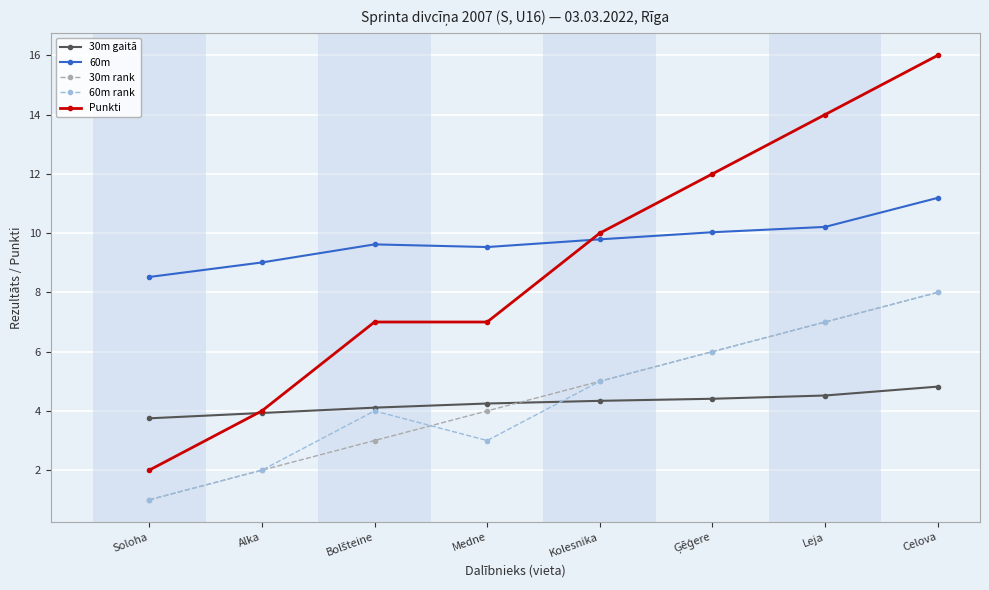

Read the 60m rank value at Soloha.

1.0